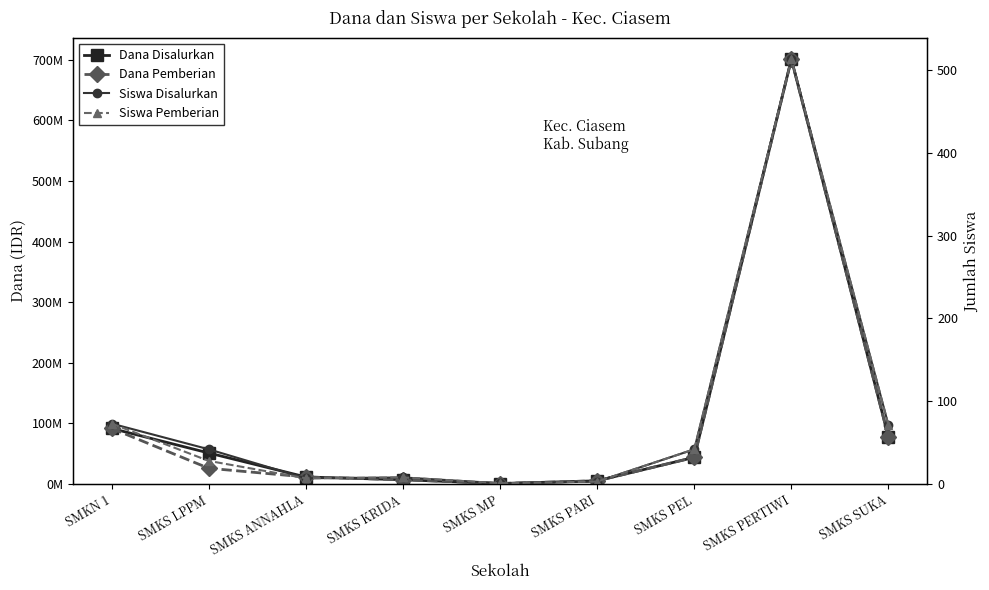

Reading left to right, what are all the values shown in this chart?

Dana Disalurkan: 91800000	51300000	11700000	7200000	900000	5400000	44100000	701100000	77400000
Dana Pemberian: 91800000	26100000	11700000	7200000	900000	5400000	44100000	701100000	77400000
Siswa Disalurkan: 73	42	7	8	1	3	42	513	71
Siswa Pemberian: 73	28	7	8	1	3	42	513	71